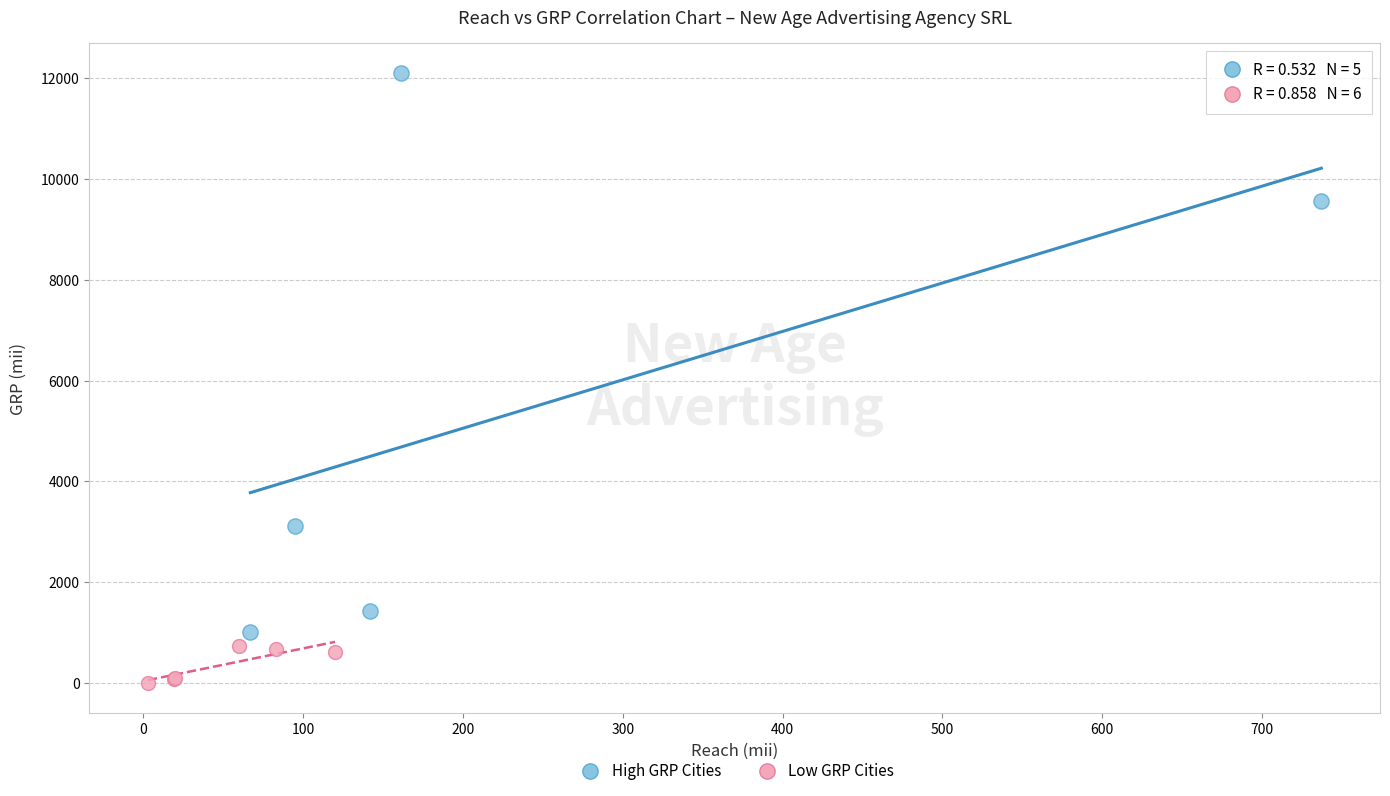

Which series contains the highest Y value?

High GRP Cities